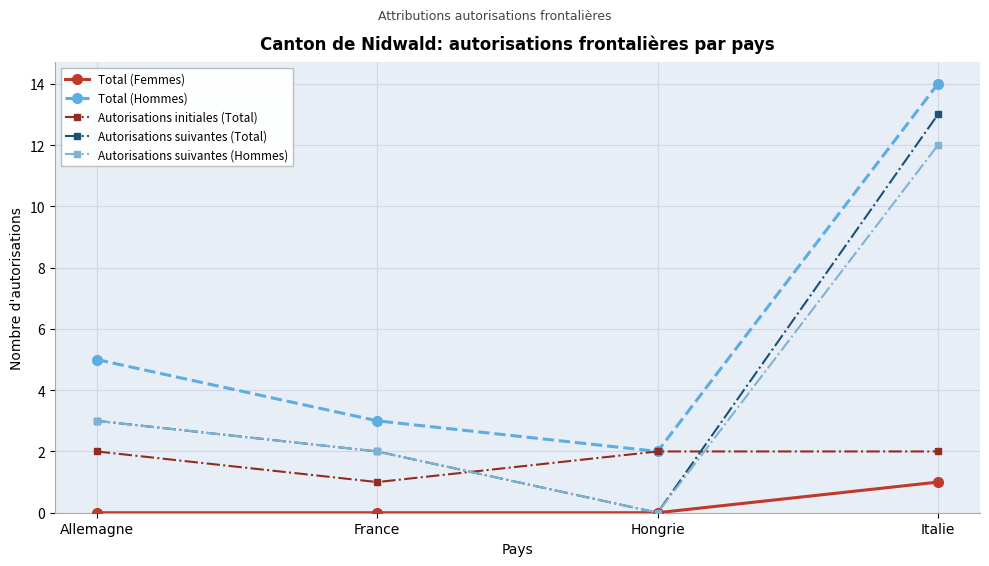

What is the total value across all series at Hongrie?

4